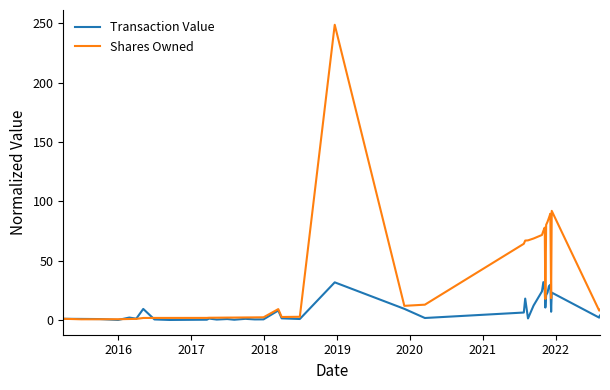

In Transaction Value, how many points are lower than both neighbors (excluding endpoints)?

12